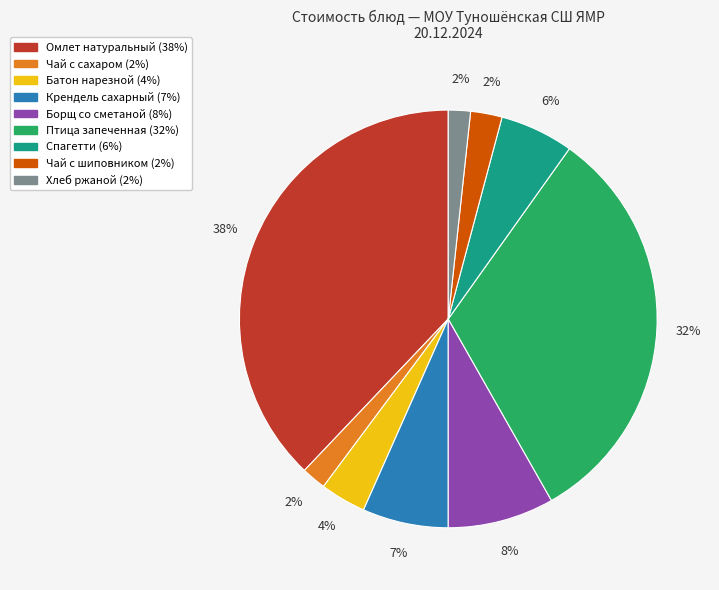

The Спагетти slice represents 6% of the pie. True or false?

True